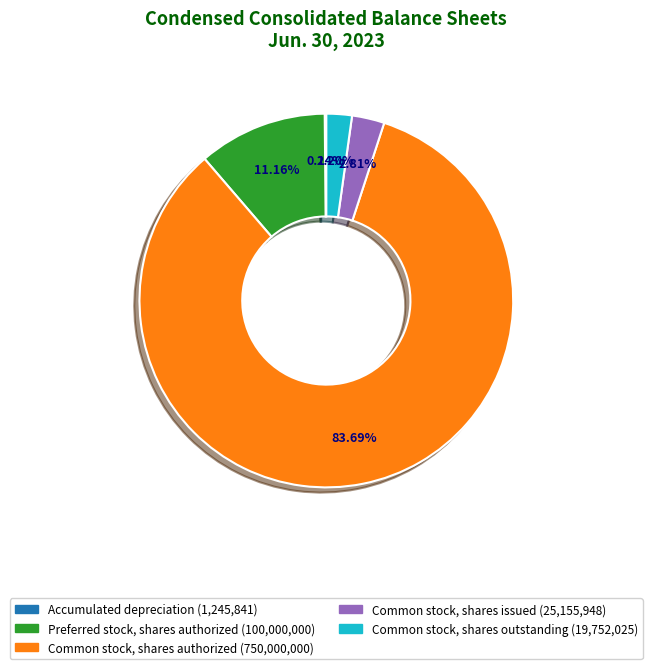

Is there a majority slice in this chart?

Yes